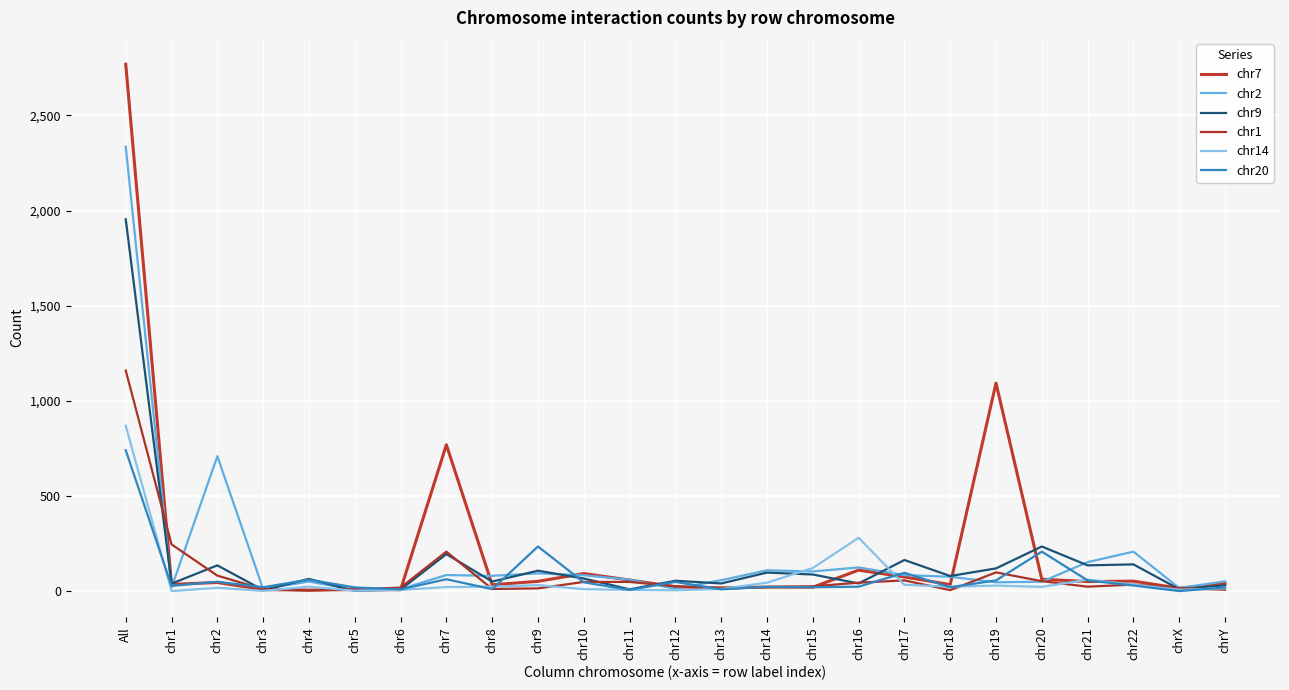

Rank the categories by chr1 value from lowest to highest.

chr4, chr18, chrY, chr3, chr5, chr8, chr13, chr9, chrX, chr6, chr14, chr21, chr12, chr15, chr22, chr16, chr10, chr11, chr20, chr17, chr2, chr19, chr7, chr1, All